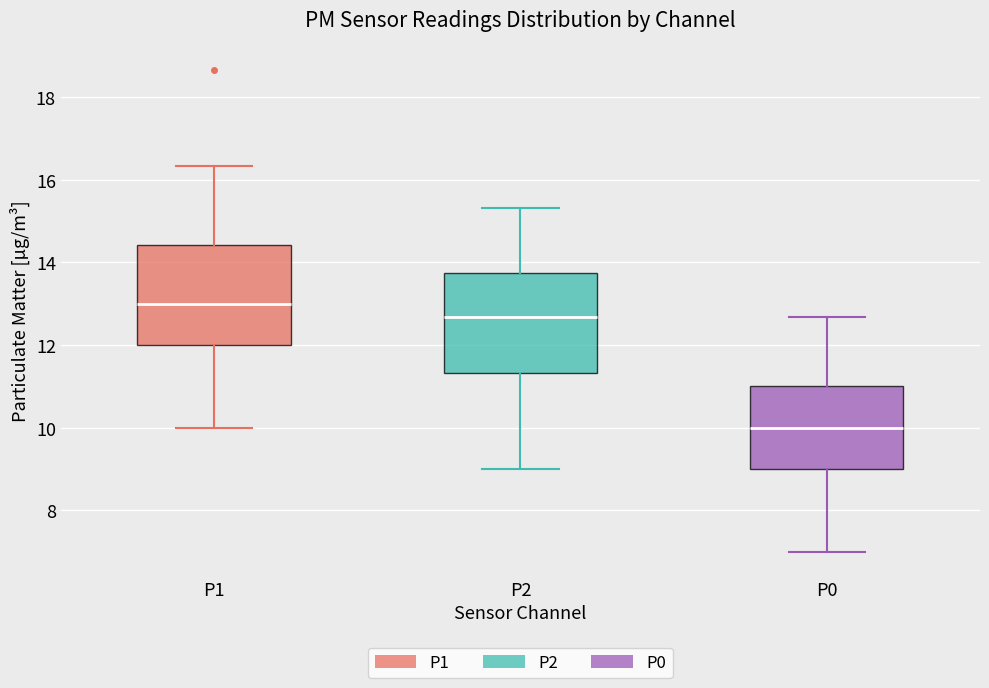

Which box has the lowest median line?

P0